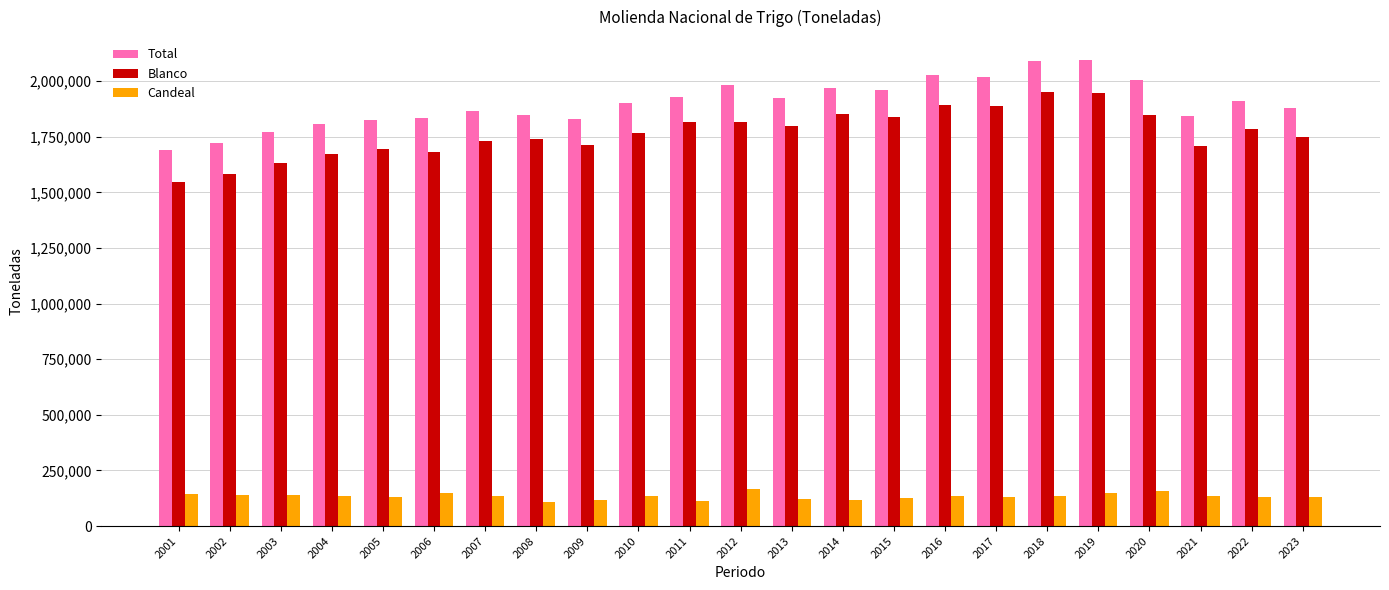

What is the average value of the Blanco series?

1767598